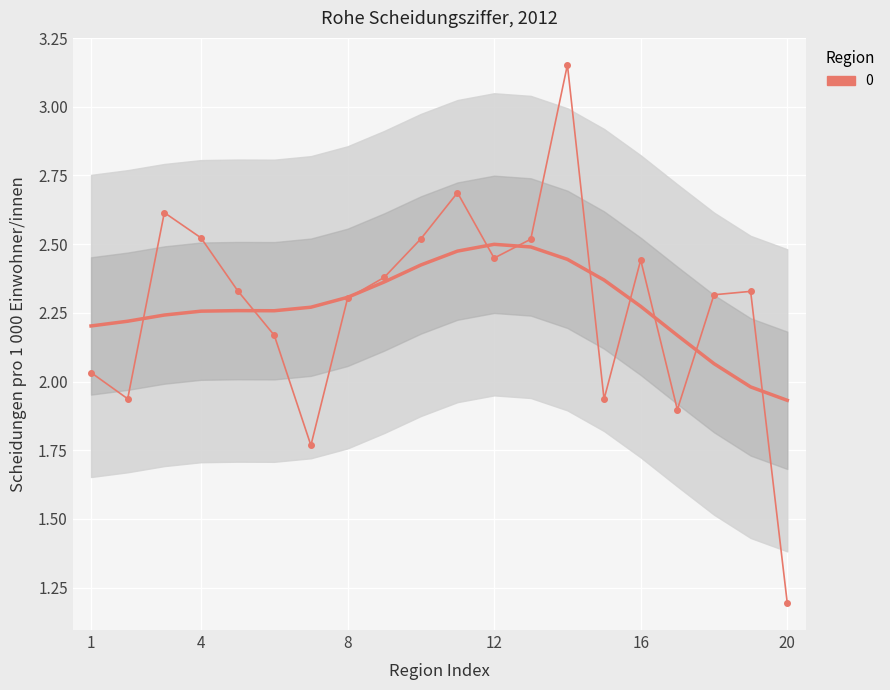

What is the value of the 7th point from the left?

1.8